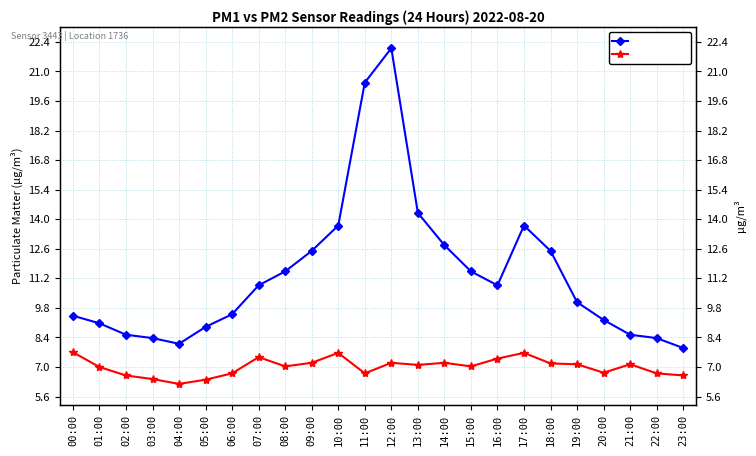

What is the value of the P1 (µg/m³) point at the 19th from the left?

12.5